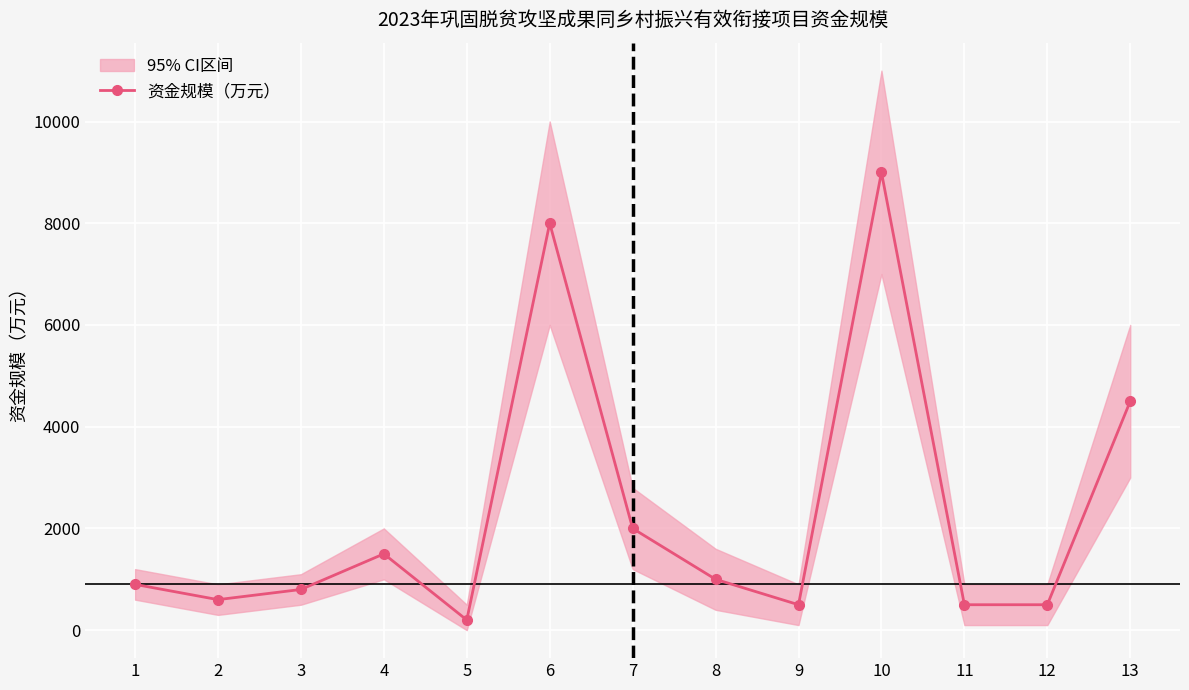

Which has a higher value, 11 or 5?

11